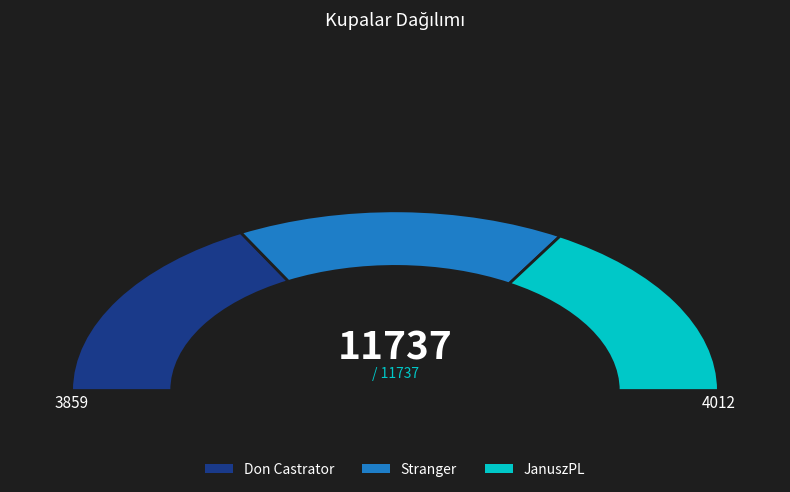

The JanuszPL slice represents 41% of the pie. True or false?

False